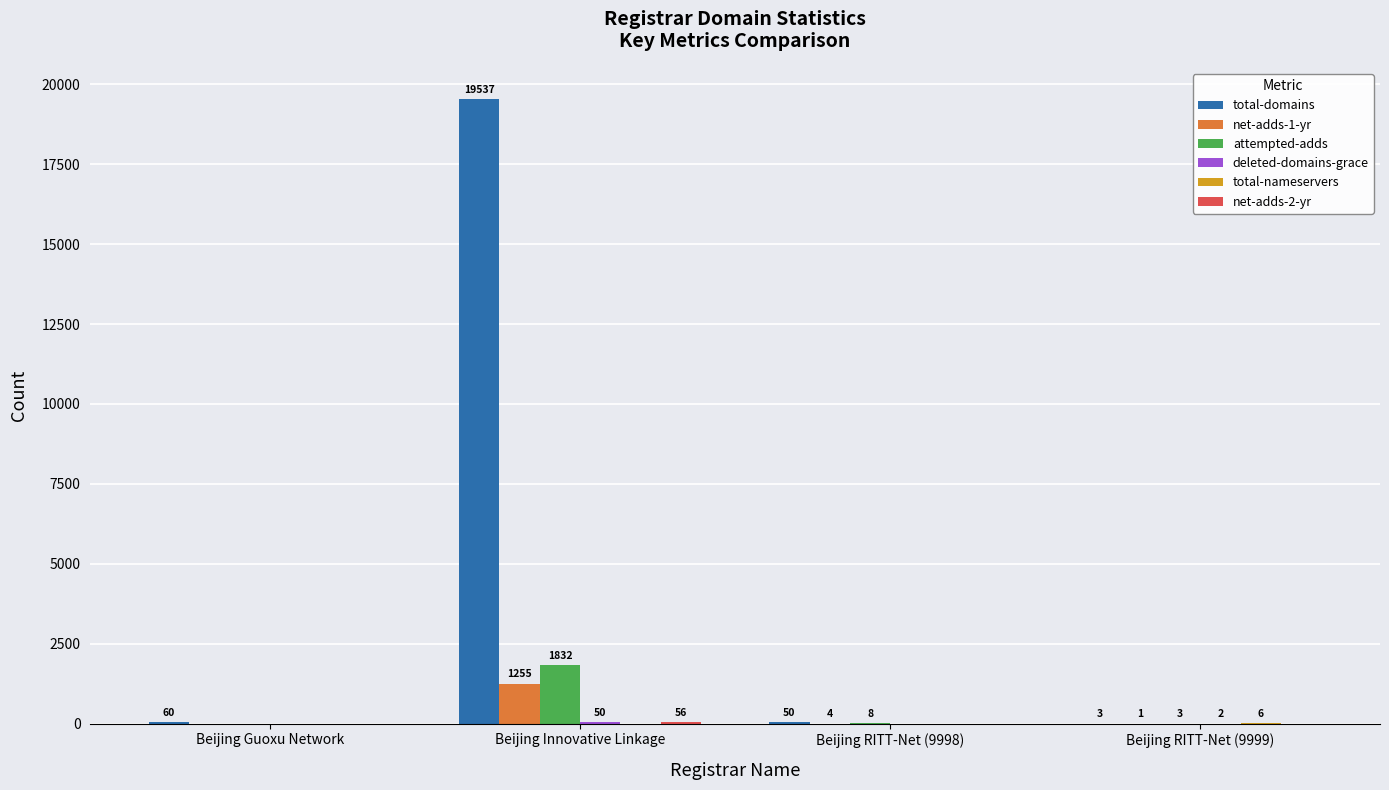

The value of attempted-adds at Beijing Innovative Linkage is 3006. True or false?

False